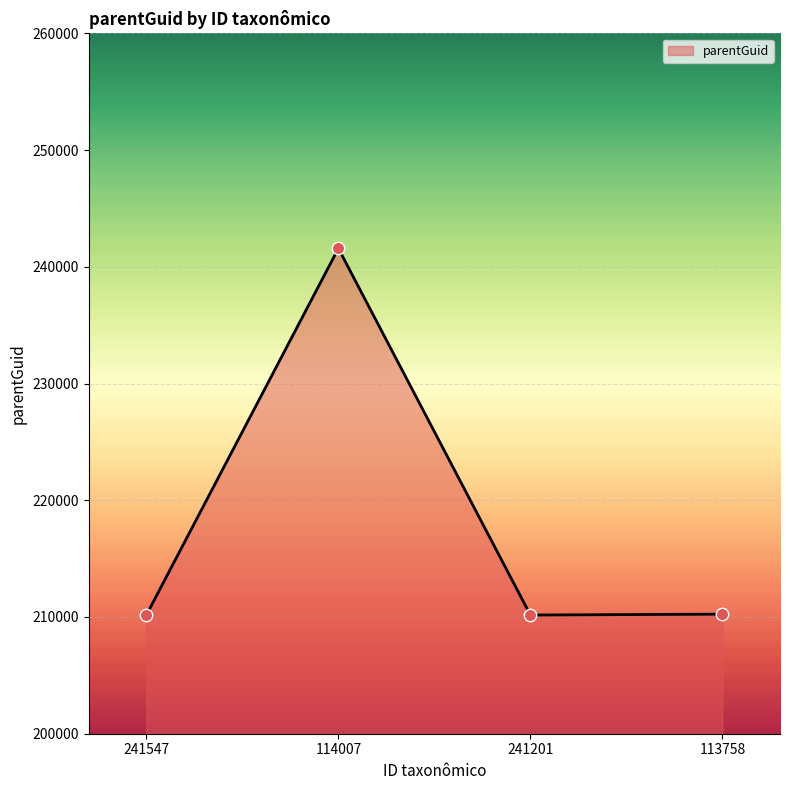

Approximately how many times larger is the value at 241201 compared to 241547?

1.0